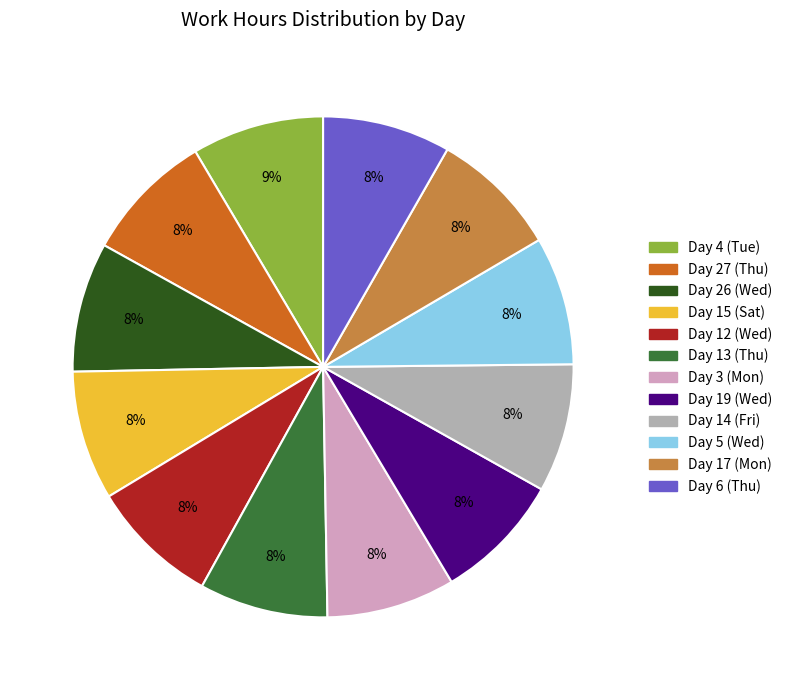

To the nearest percent, what is the average slice percentage?

8%